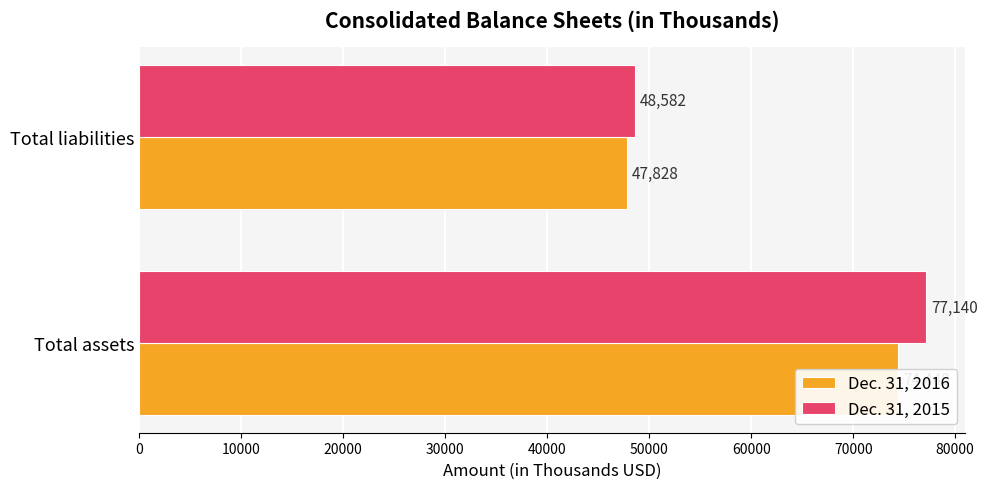

True or false: Dec. 31, 2016 has a value of 17027 at Total liabilities.

False